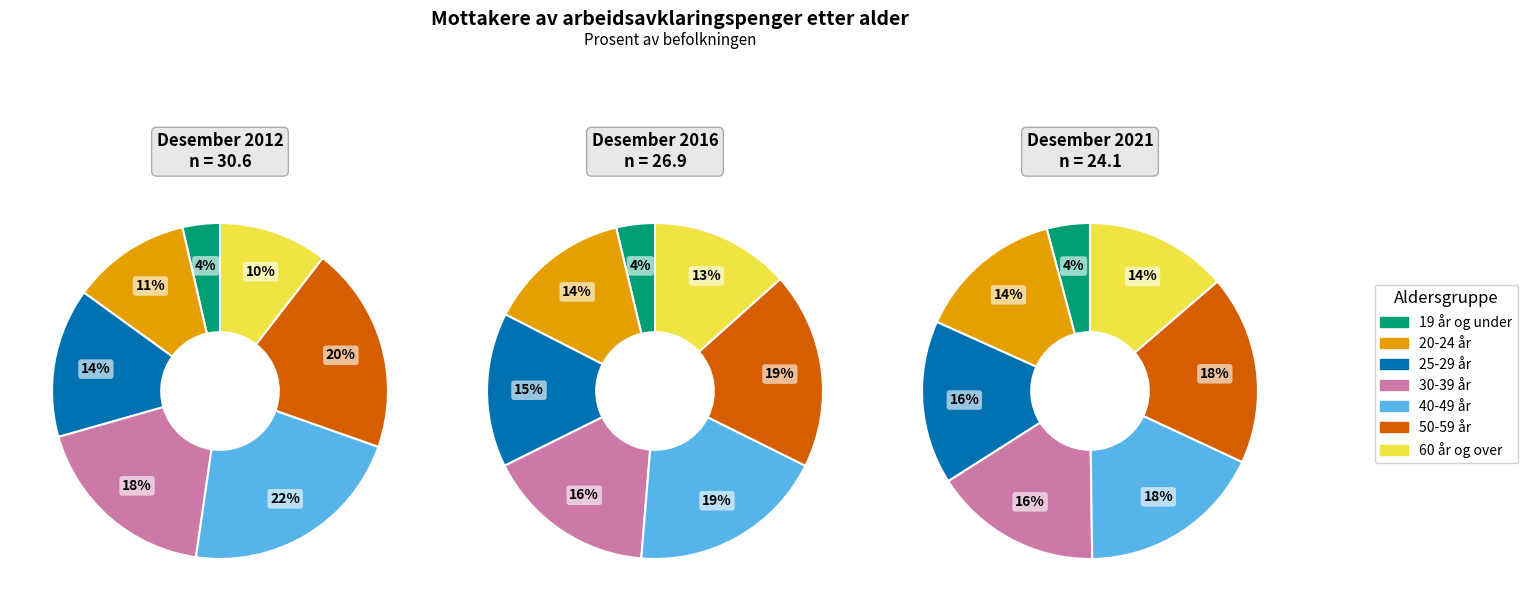

True or false: 60 år og over accounts for 13% of the total.

True